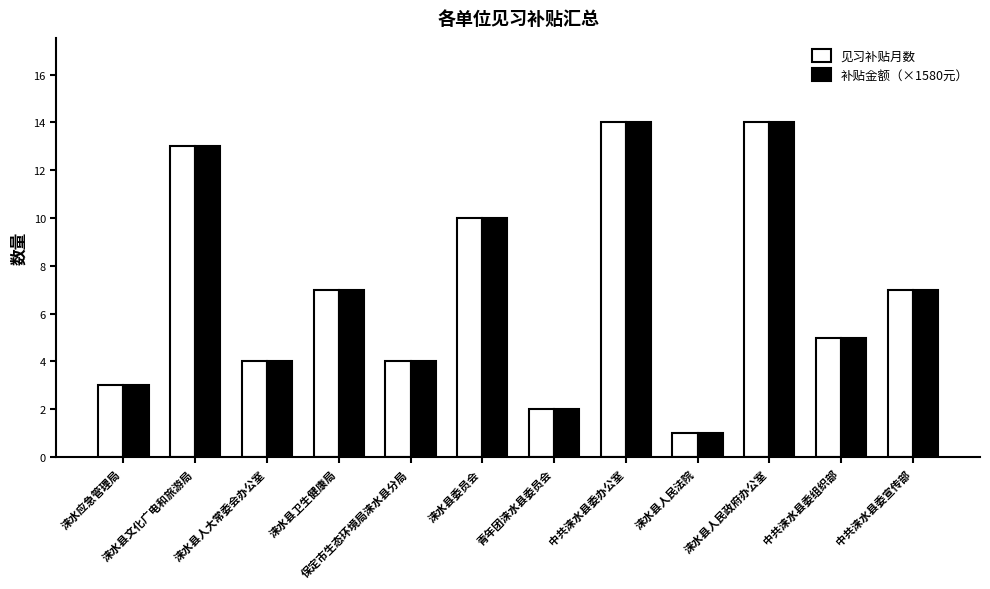

Is it true that 见习补贴月数 equals 14.9 at 涞水县委员会?

False